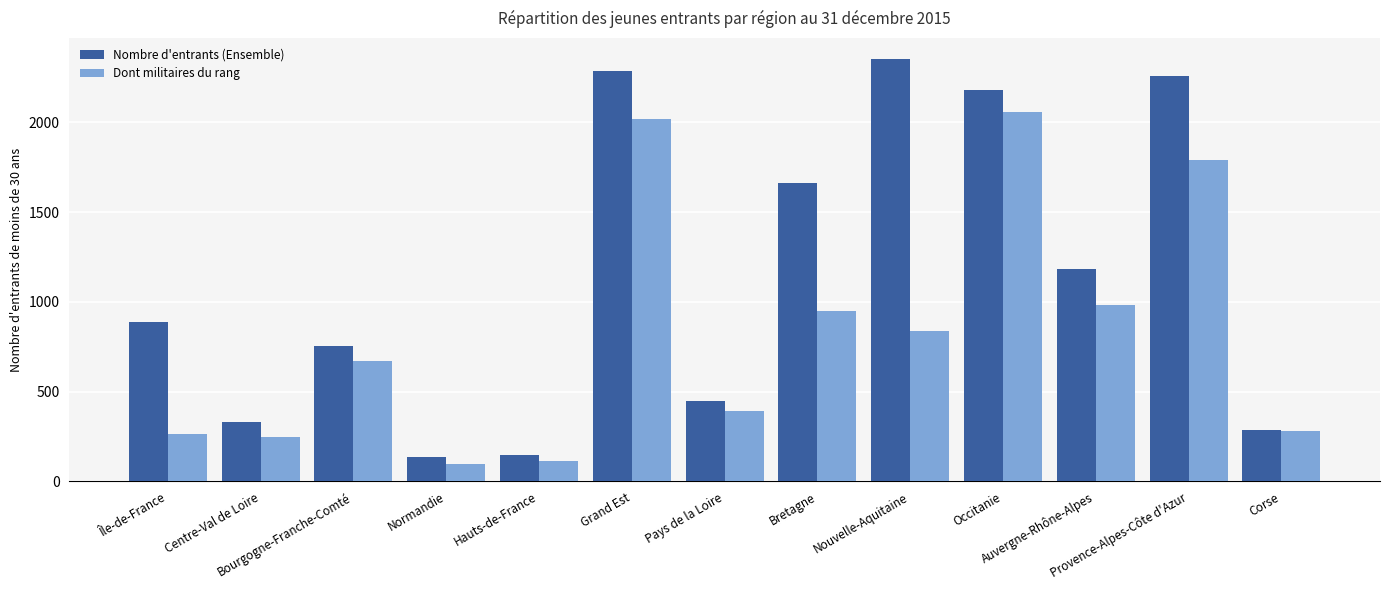

What position from the left is Provence-Alpes-Côte d'Azur?

12